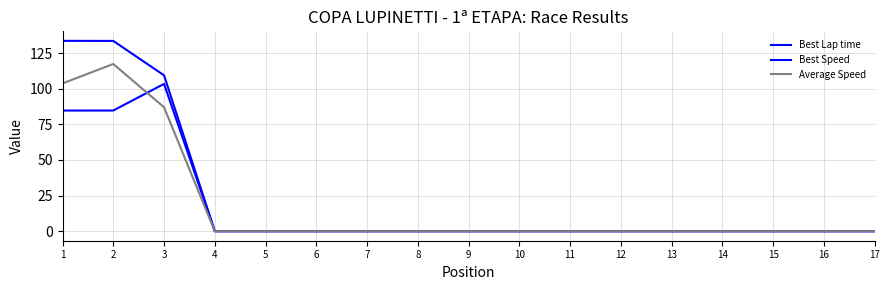

Does the chart display data point markers on the line(s)?

No